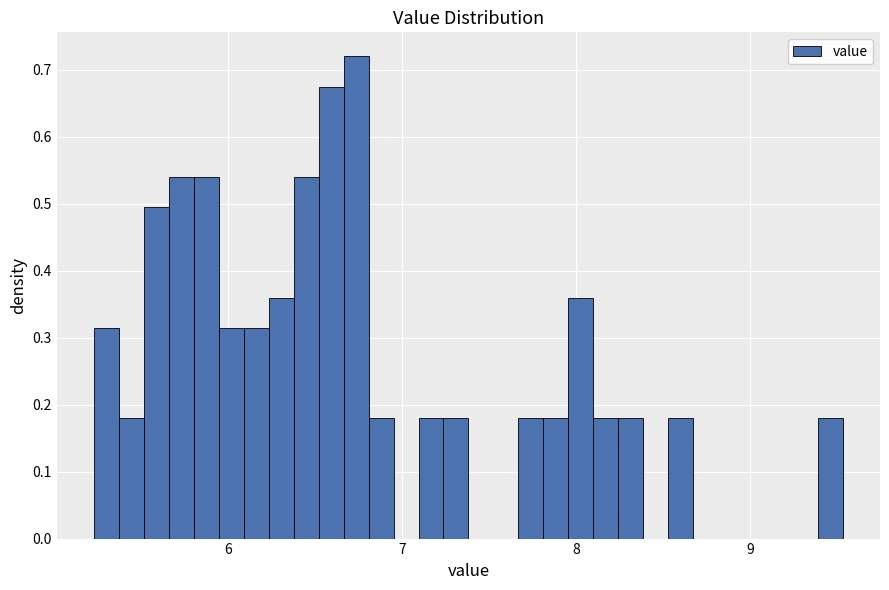

Read against the x-axis, roughly where is the centre of the tallest bar?

6.7